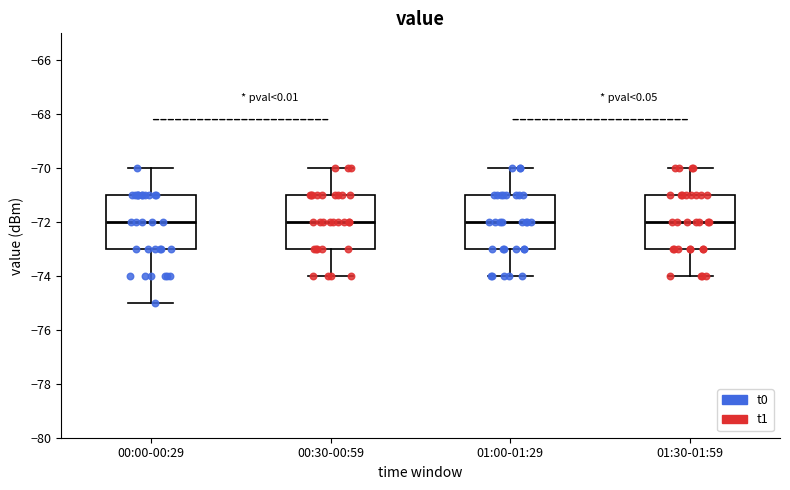

Reading left to right, transcribe this box plot: for each box, give where its median line is, the range the box spans, and where its two whiskers end, as read against the y-axis. The values are not printed on the chart, so give them approximately, as read against the axis.

00:00-00:29: median -72, box -73 to -71, whiskers -75 to -70
00:30-00:59: median -72, box -73 to -71, whiskers -74 to -70
01:00-01:29: median -72, box -73 to -71, whiskers -74 to -70
01:30-01:59: median -72, box -73 to -71, whiskers -74 to -70